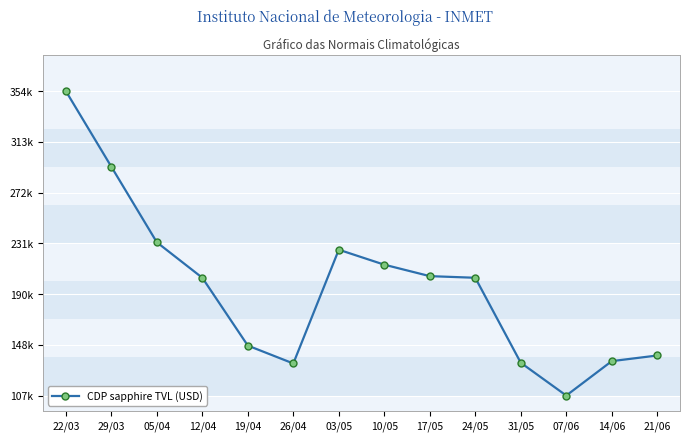

What is the label of the 6th point from the right?

17/05